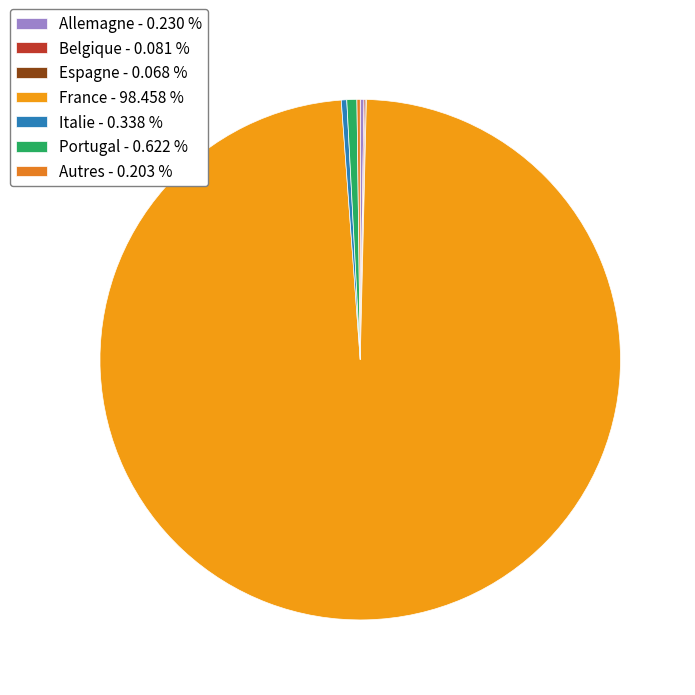

To the nearest percent, what is the difference between the largest and smallest slice percentages?

98%